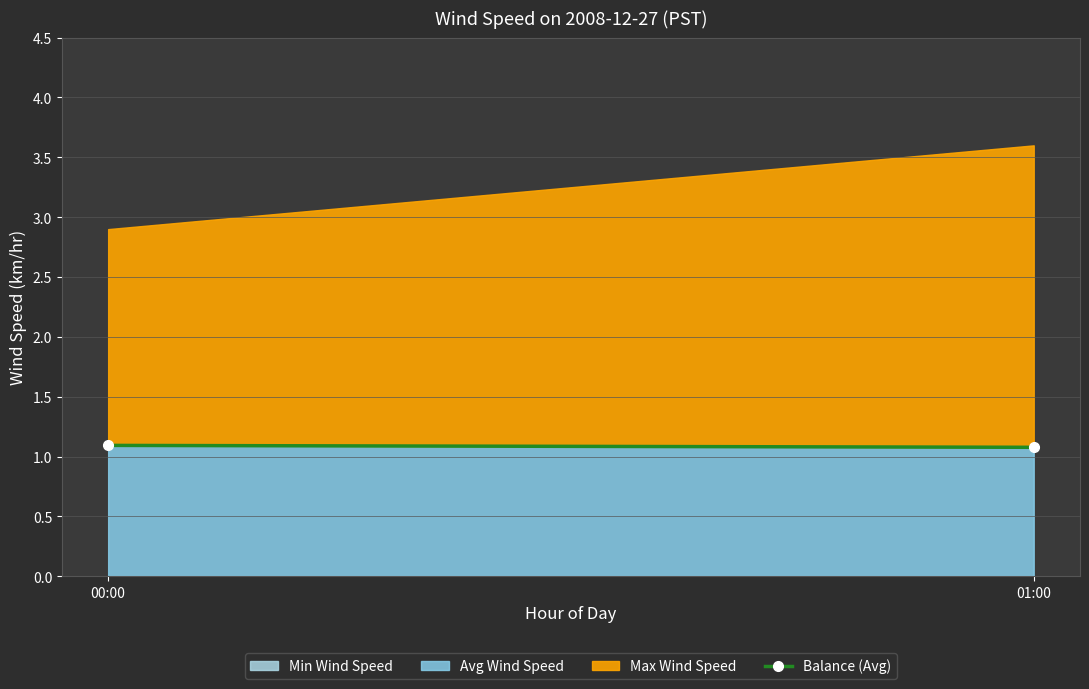

At which category is the sum across all series the highest?

01:00